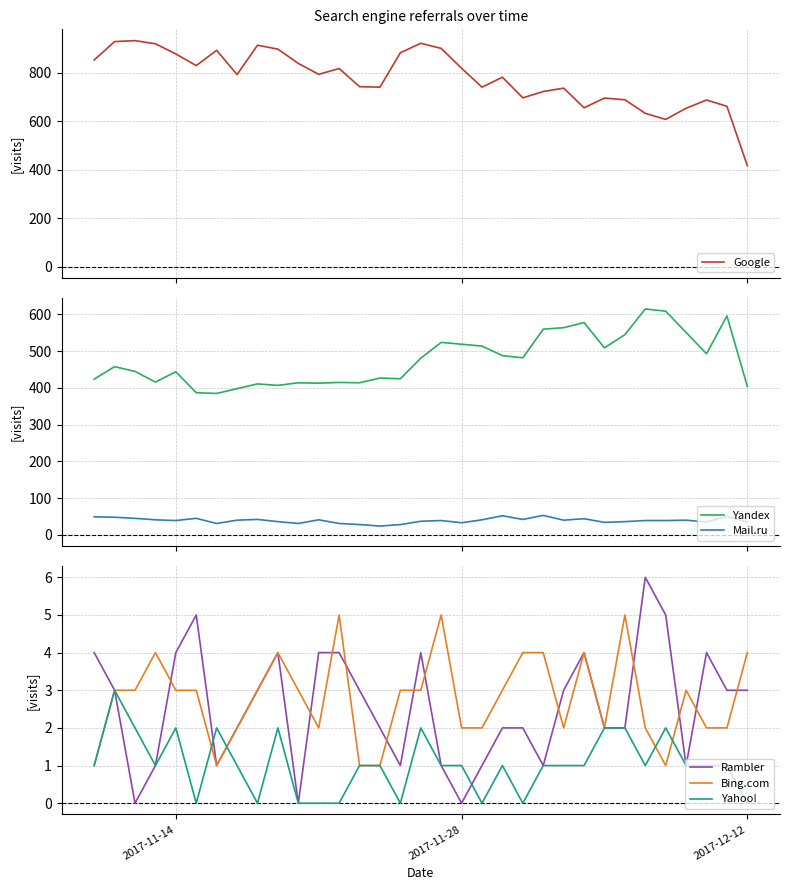

What is the minimum value for Google?

416